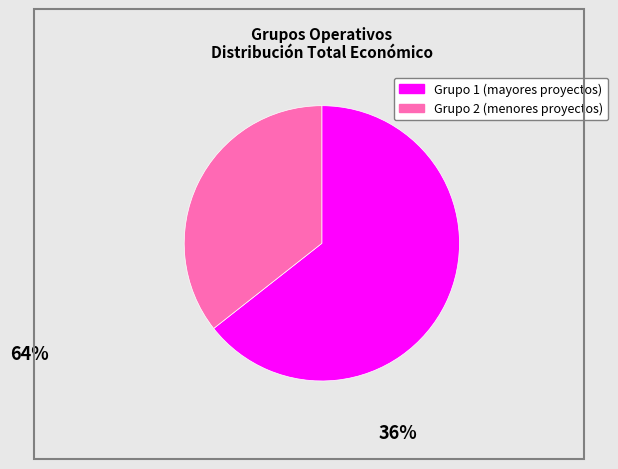

How many slices are in this pie chart?

2